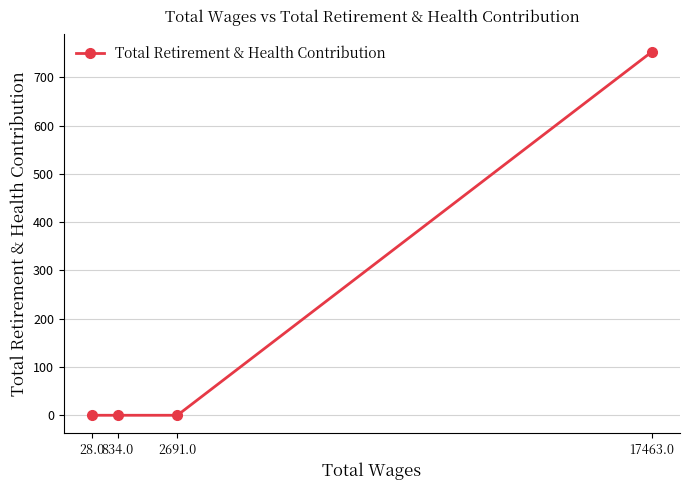

How many values are between 0 and 753?

4